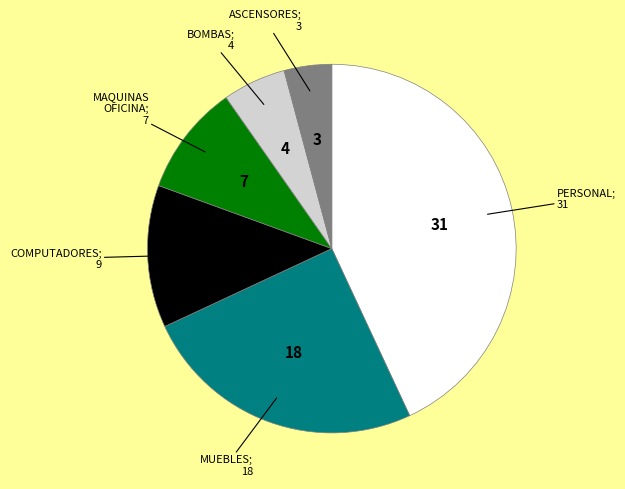

Is there any slice that represents more than half of the pie?

No